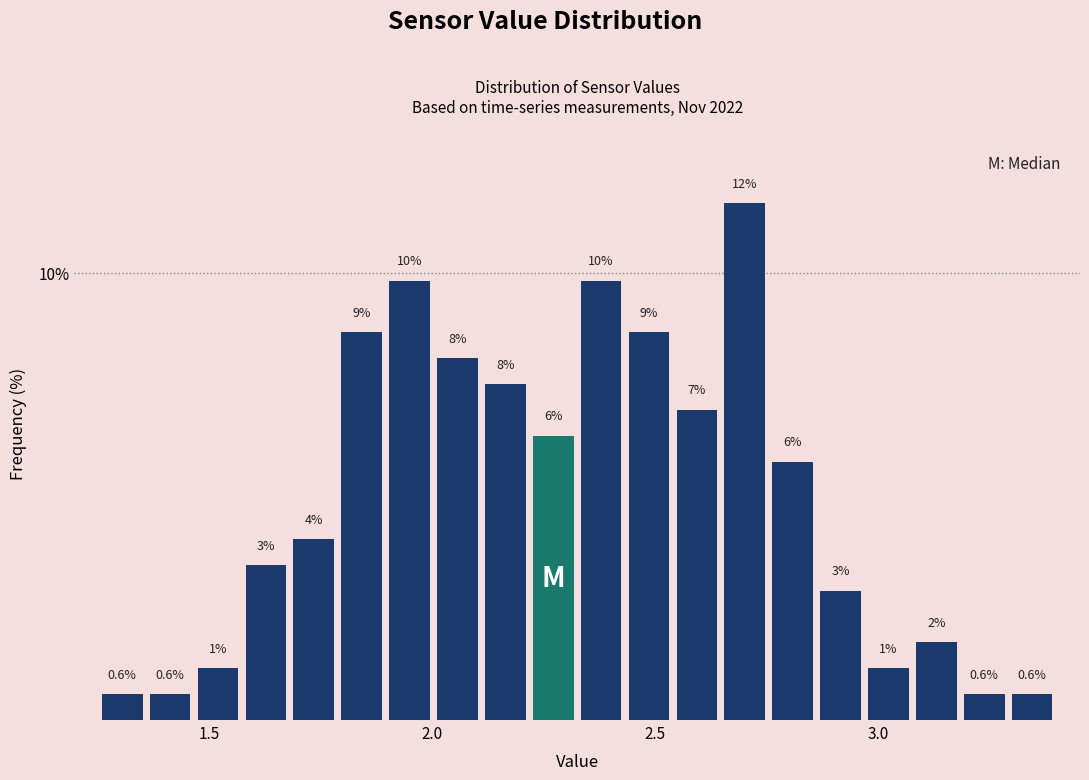

Read against the x-axis, roughly where is the centre of the tallest bar?

2.70